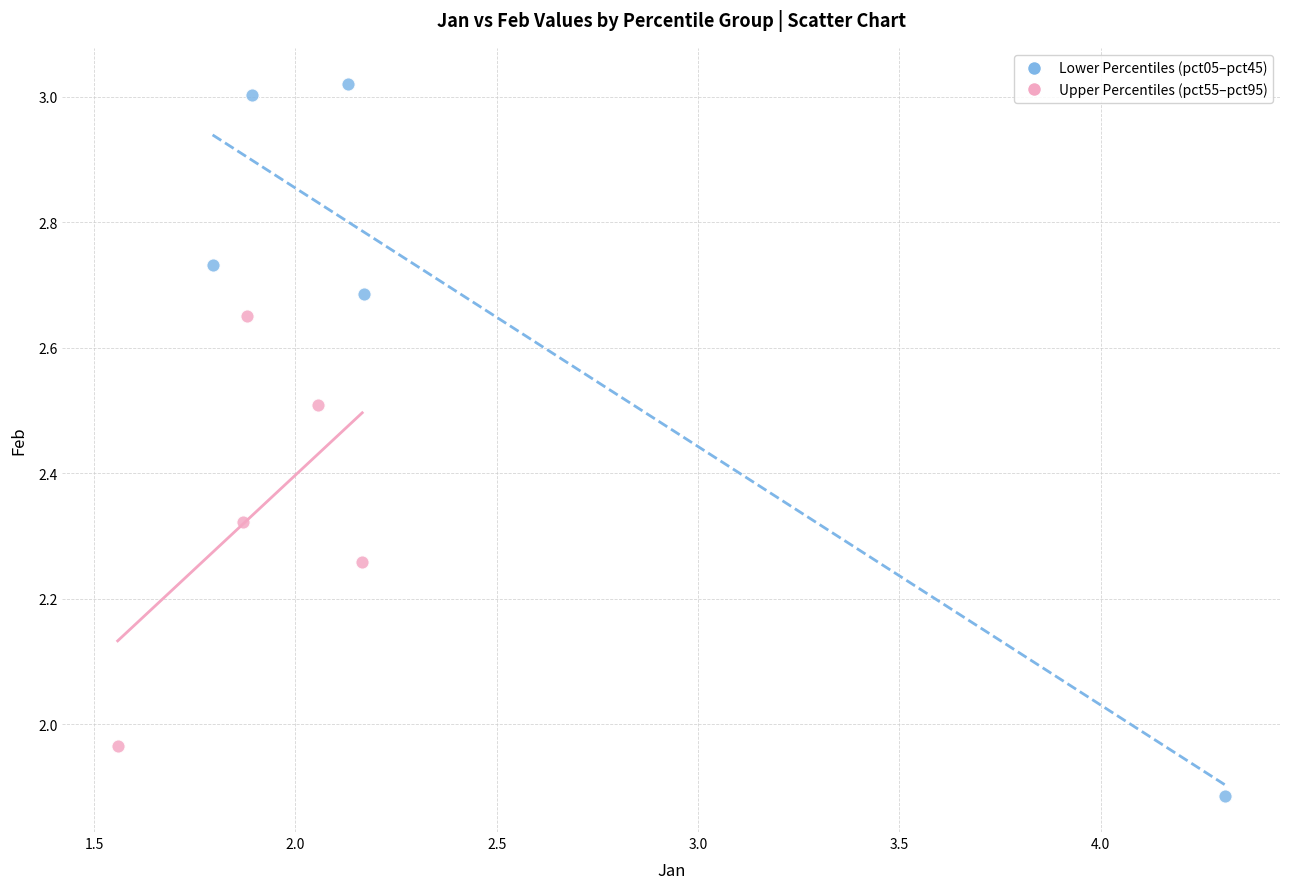

Which series reaches the maximum Y coordinate?

Lower Percentiles (pct05–pct45)